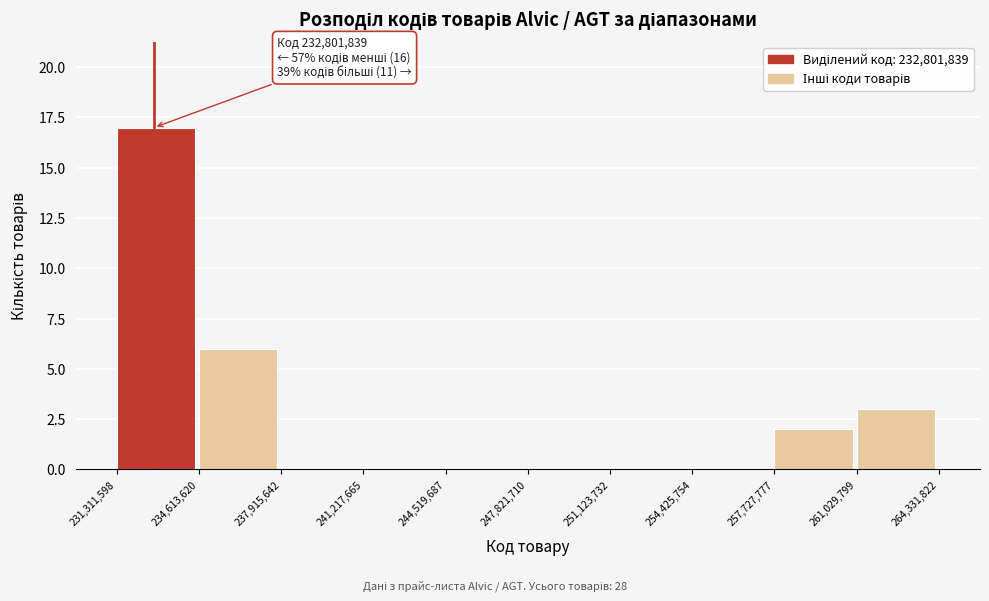

Over which range of the x-axis is the bar tallest?

231,311,598 to 234,613,620